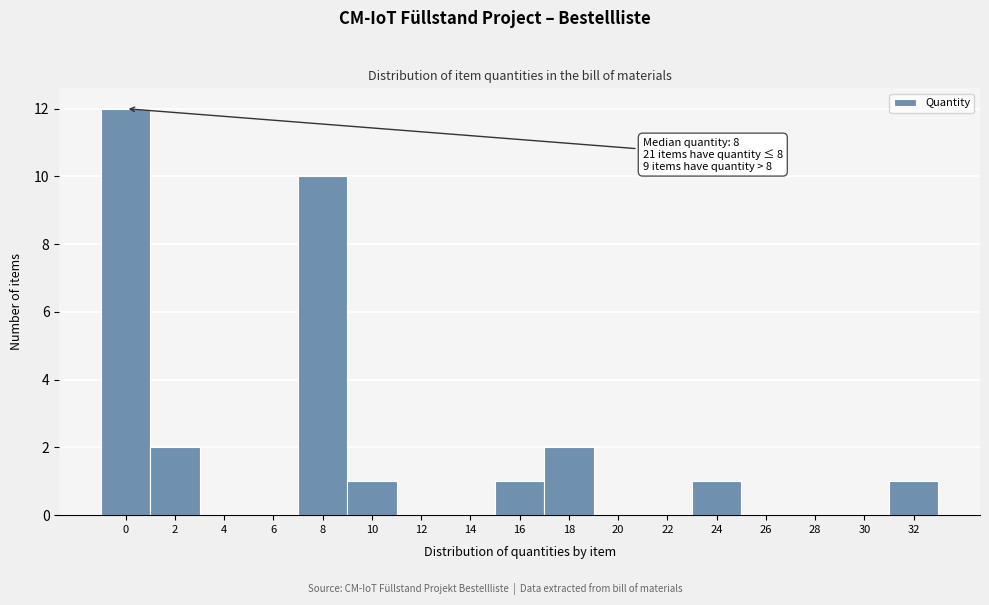

Reading left to right, what are all the values shown in this chart?

0=12	2=2	4=0	6=0	8=10	10=1	12=0	14=0	16=1	18=2	20=0	22=0	24=1	26=0	28=0	30=0	32=1